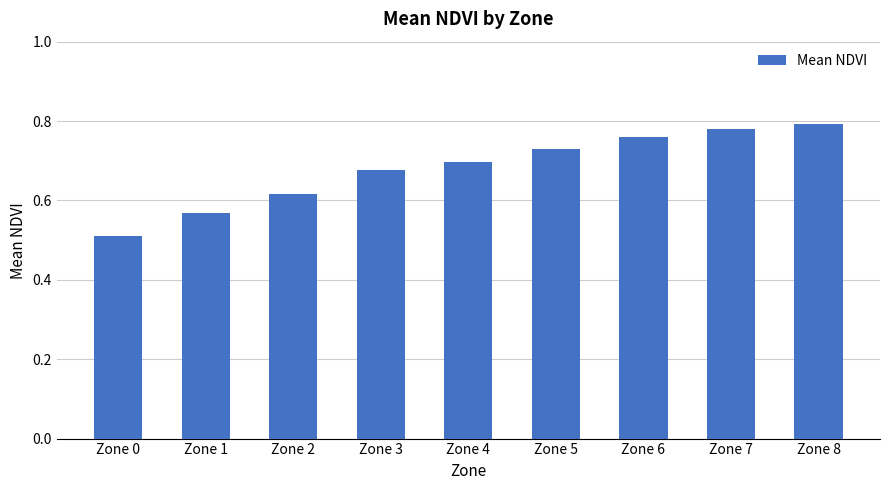

Rank the categories by value from lowest to highest.

Zone 0, Zone 1, Zone 2, Zone 3, Zone 4, Zone 5, Zone 6, Zone 7, Zone 8